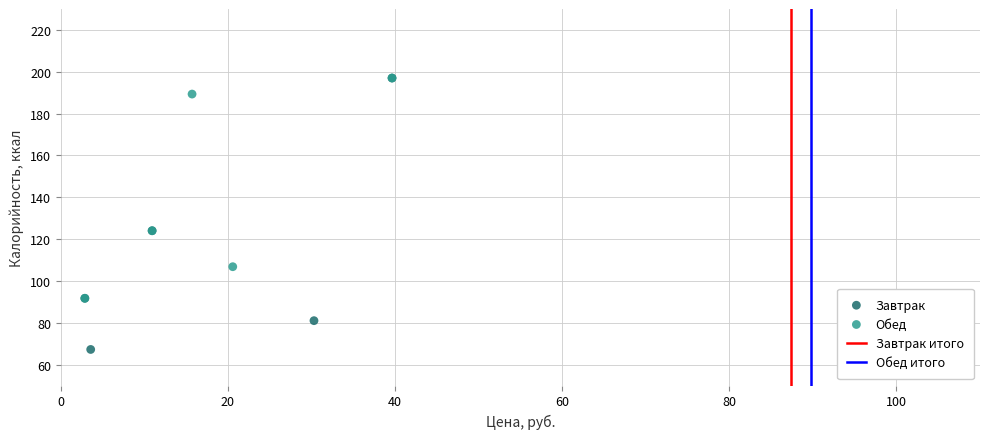

Which series has the widest spread of Y values?

Завтрак